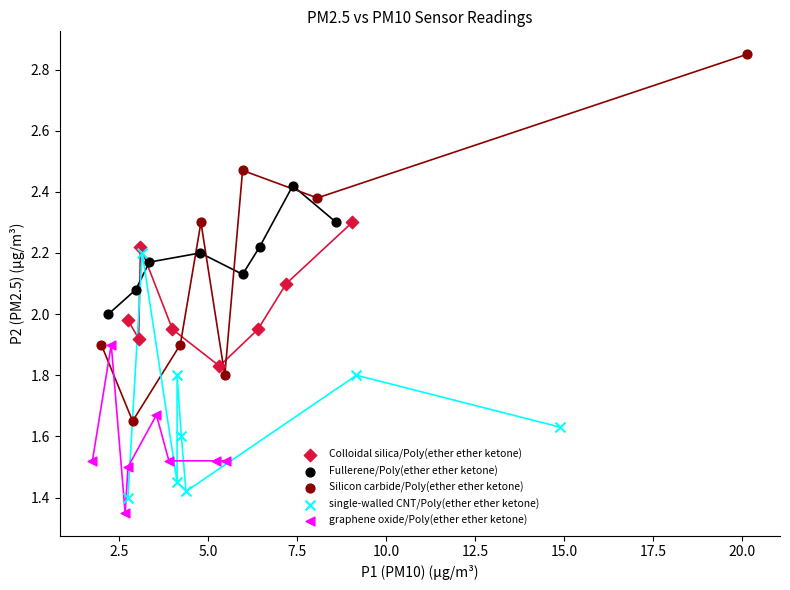

Which series contains the lowest Y value?

graphene oxide/Poly(ether ether ketone)